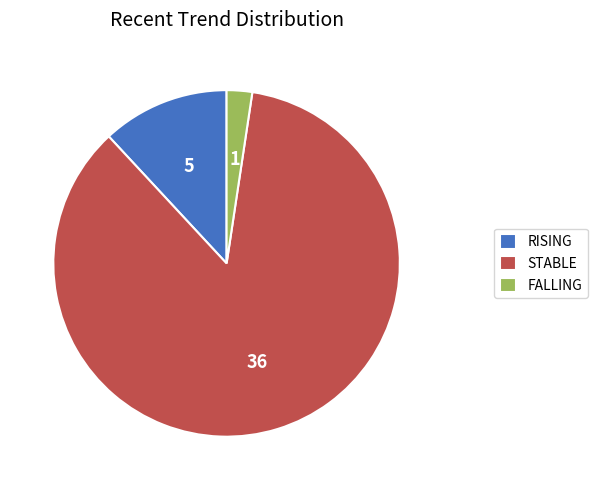

Is the sum of RISING and FALLING greater than half?

No